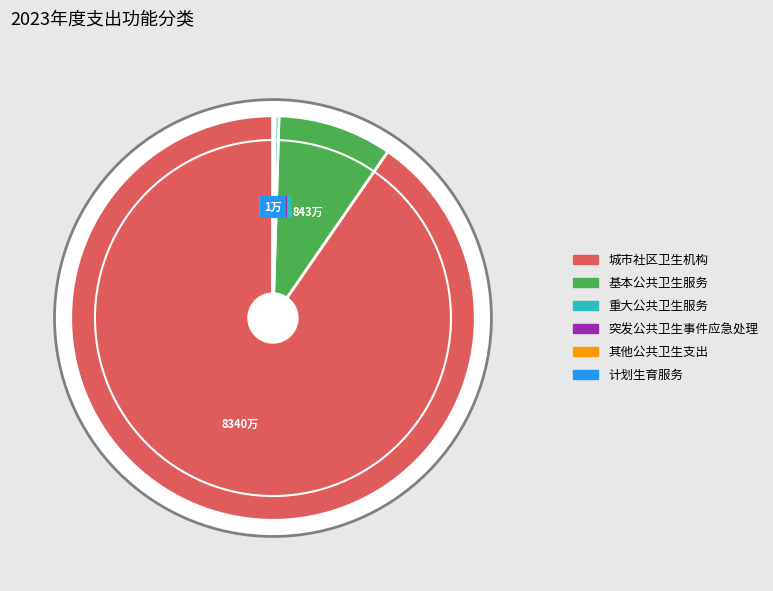

Rank the categories by value from lowest to highest.

计划生育服务, 其他公共卫生支出, 突发公共卫生事件应急处理, 重大公共卫生服务, 基本公共卫生服务, 城市社区卫生机构